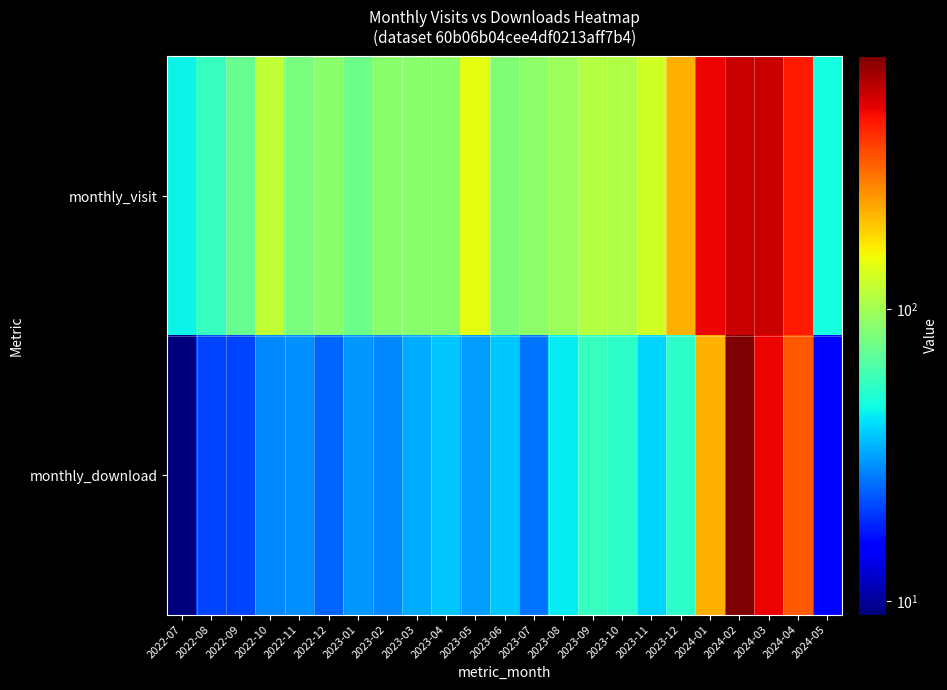

What is the maximum value shown in the chart?

732